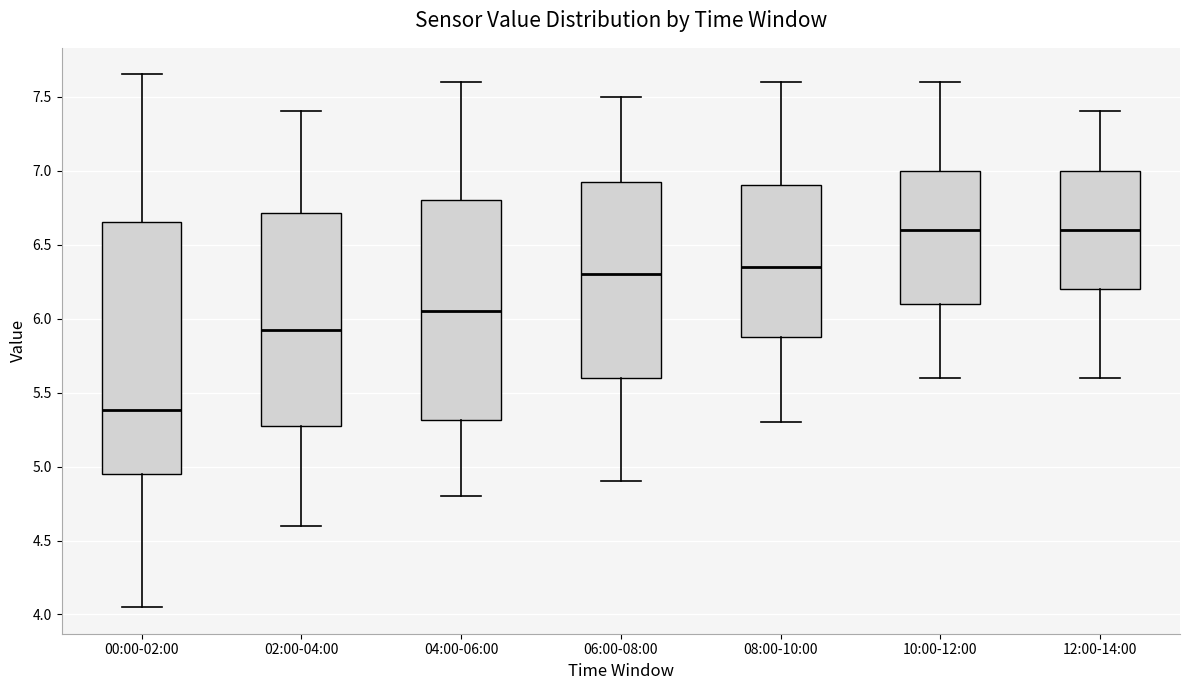

Which box has the lowest median line?

00:00-02:00